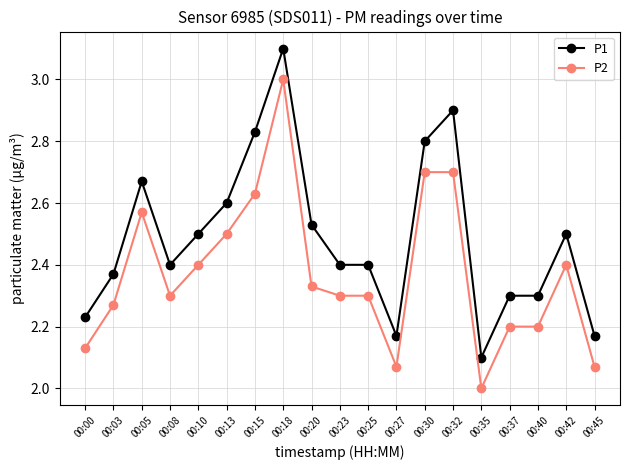

What is the smallest value displayed?

2.0